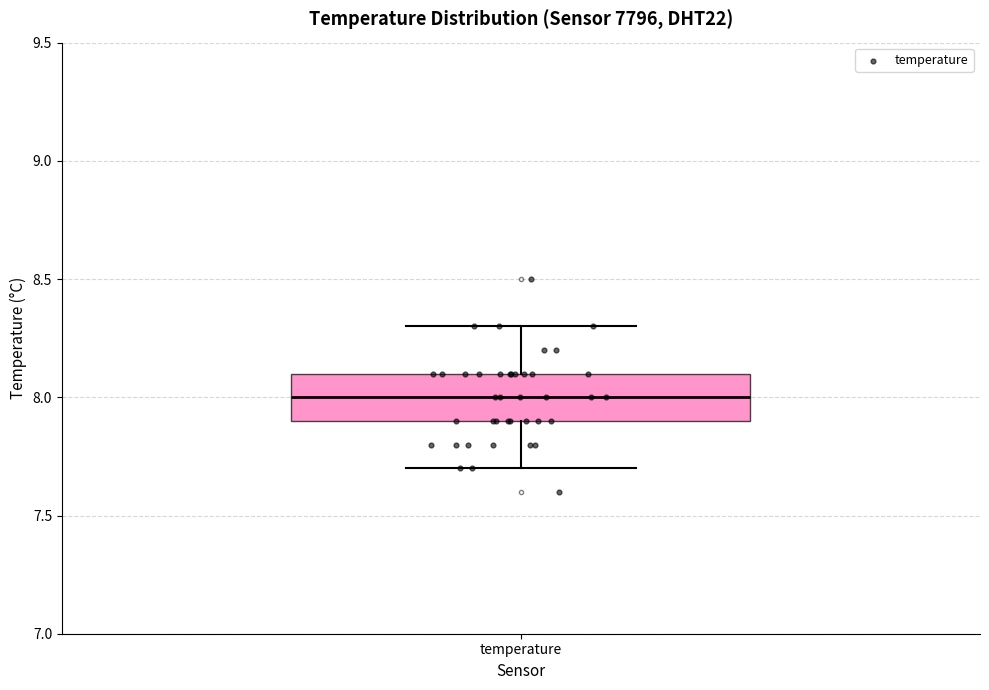

Transcribe this box plot: give where the median line is, the range the box spans, and where the two whiskers end, as read against the y-axis. The values are not printed on the chart, so give them approximately, as read against the axis.

median 8.0, box 7.9 to 8.1, whiskers 7.7 to 8.3